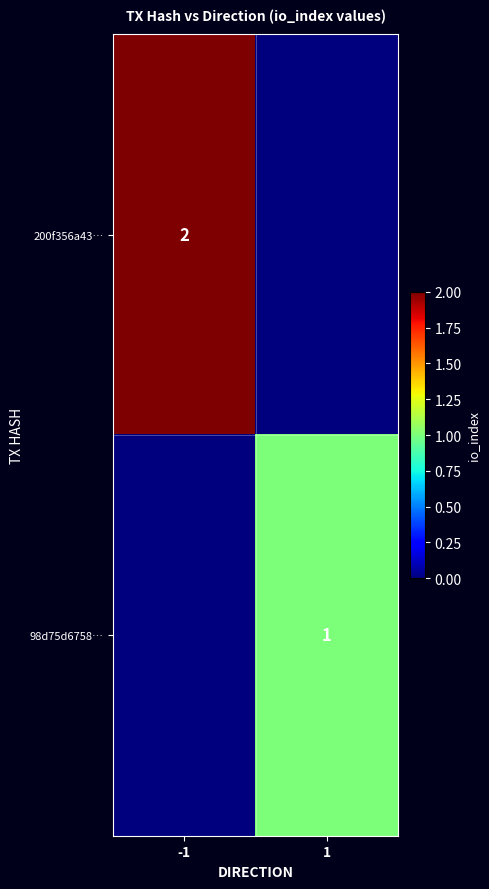

Is it true that 98d75d6758… equals 1 at 1?

True